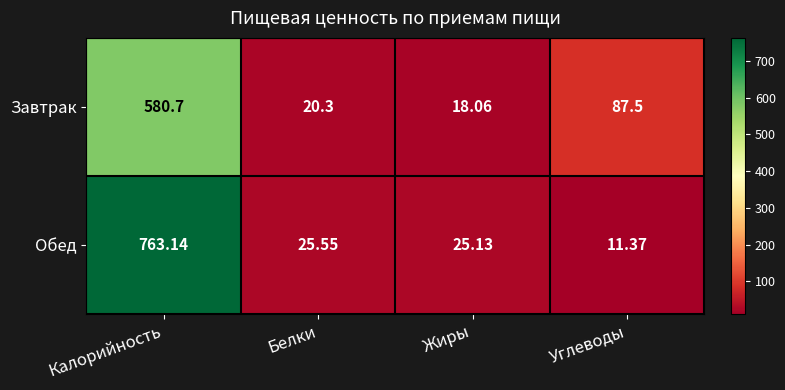

Which category has the lowest value in the Обед series?

Углеводы